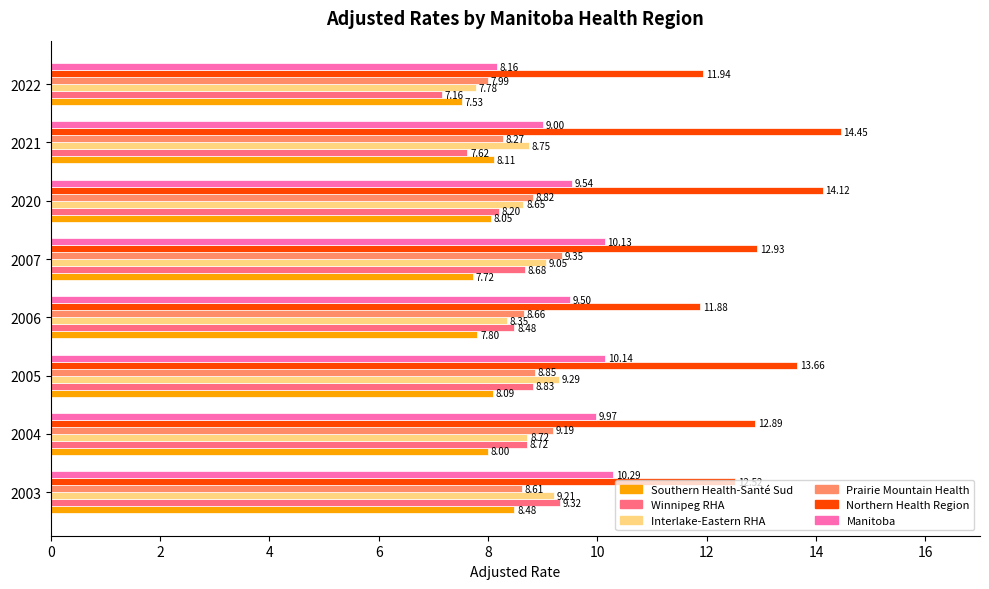

At which category is the sum across all series the highest?

2005